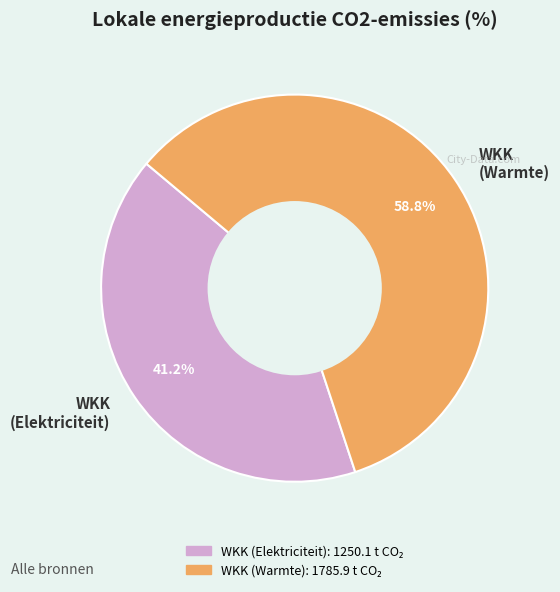

To the nearest percent, what is the average slice percentage?

50%